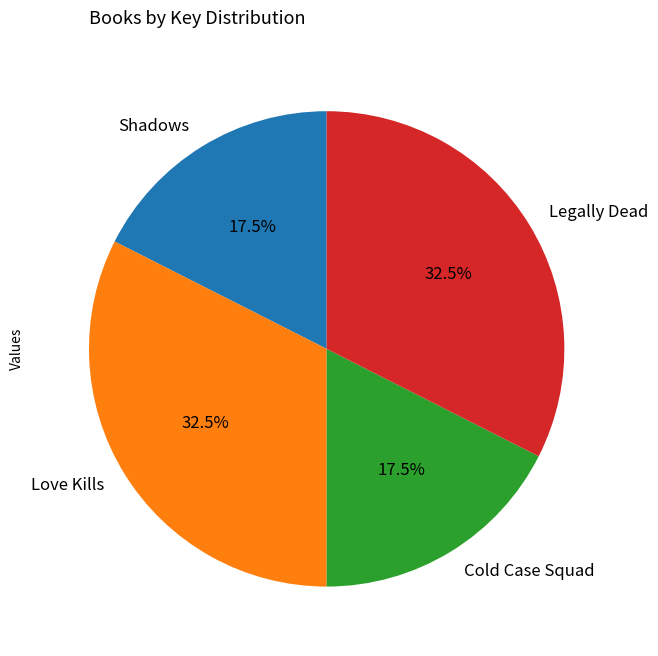

Approximately how many times larger is the value at Shadows compared to Legally Dead?

0.5